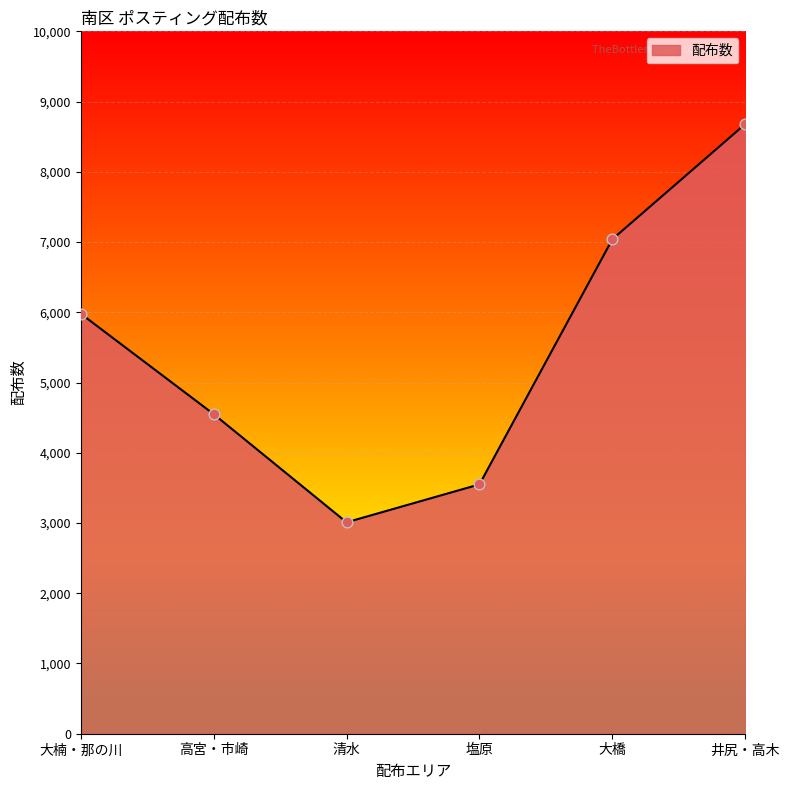

What is the change in value from 高宮・市崎 to 塩原?

-1000